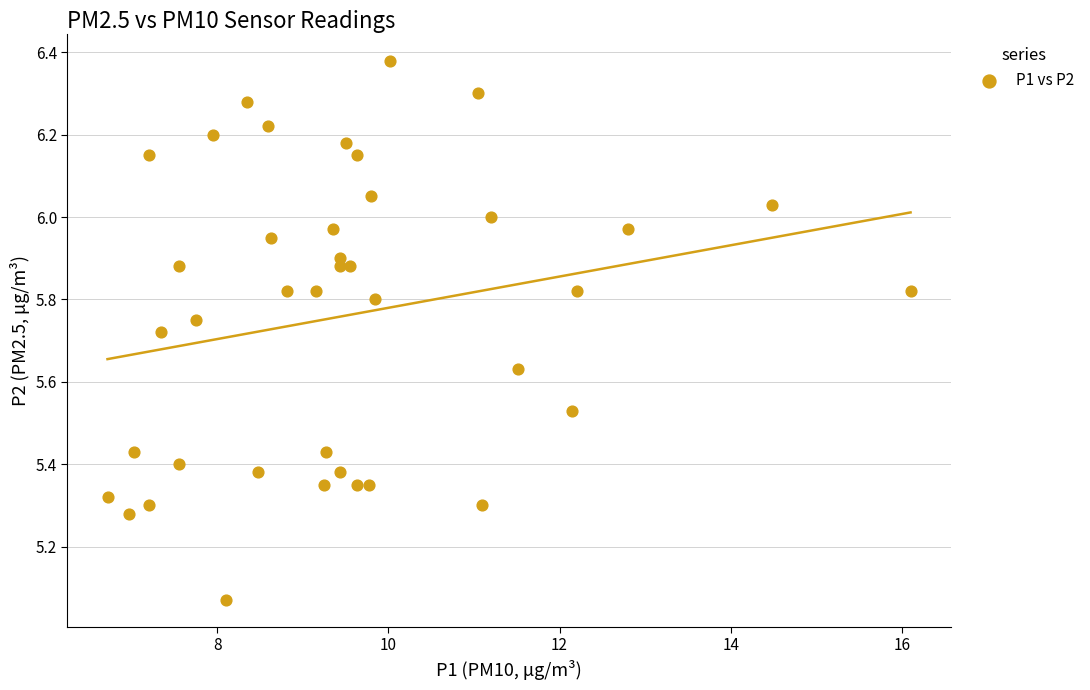

What is the range of Y values (max minus min)?

1.3